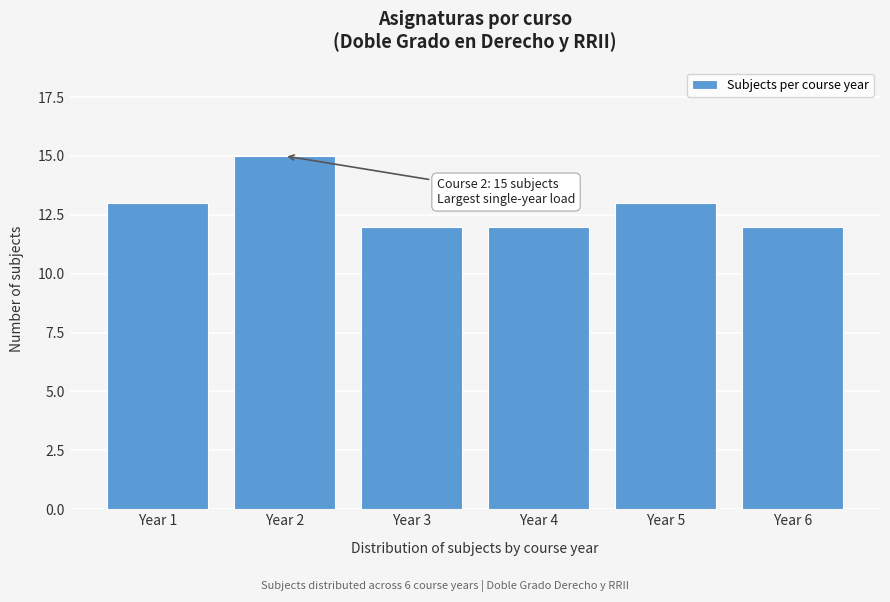

Reading right to left, what are all the values shown in this chart?

Year 6=12	Year 5=13	Year 4=12	Year 3=12	Year 2=15	Year 1=13